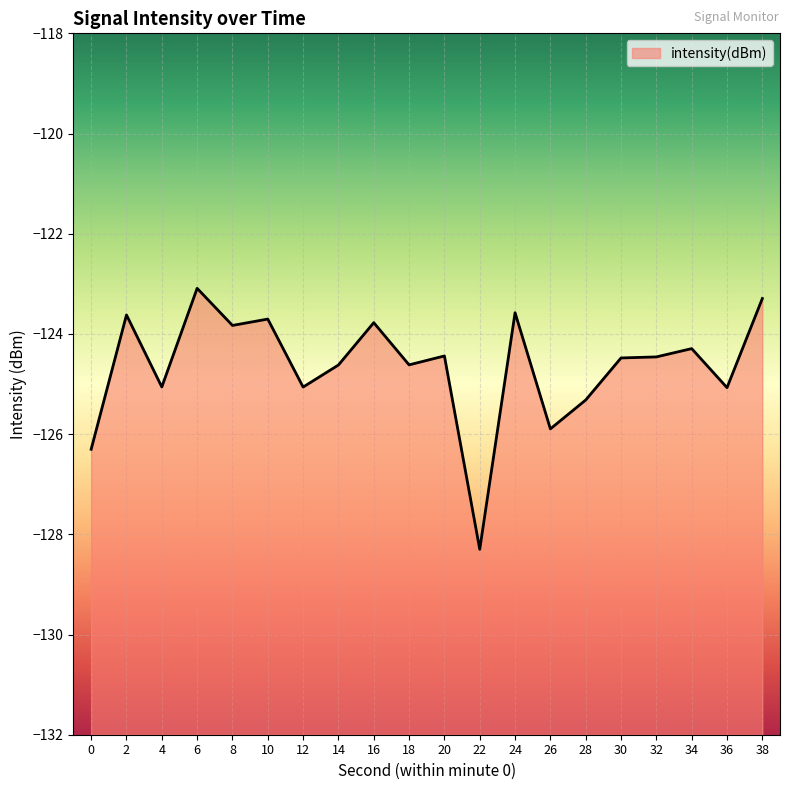

What is the change in value from 6 to 16?

-0.7